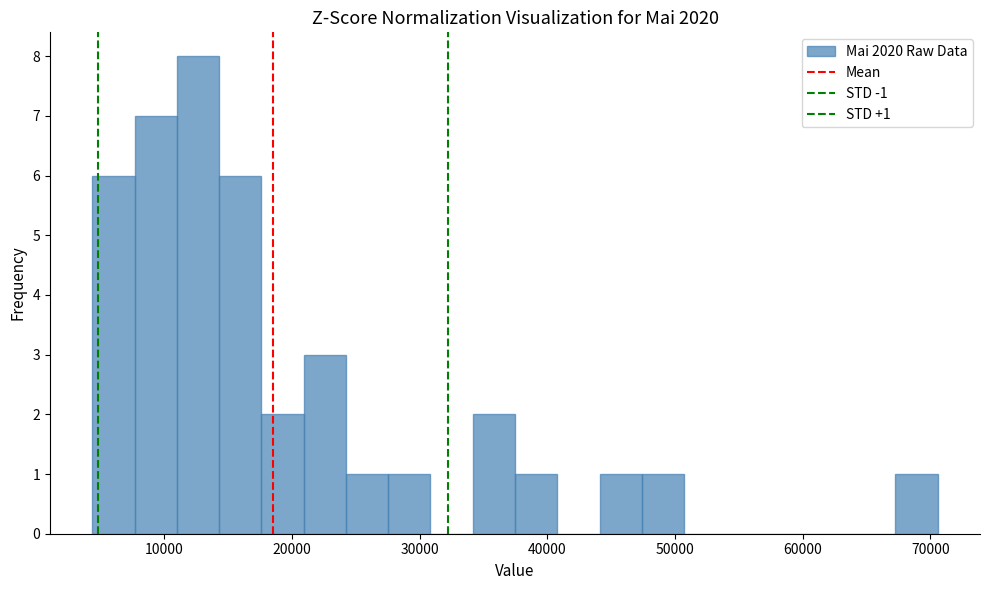

Around what value on the x-axis is the tallest bar? Give the approximate position of its centre, as read against the axis.

13000